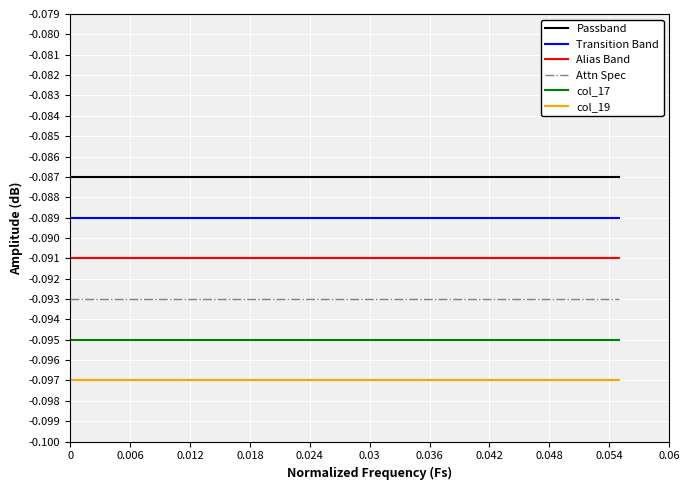

Rank the series by their average value, from highest to lowest.

Passband, Transition Band, Alias Band, Attn Spec, col_17, col_19